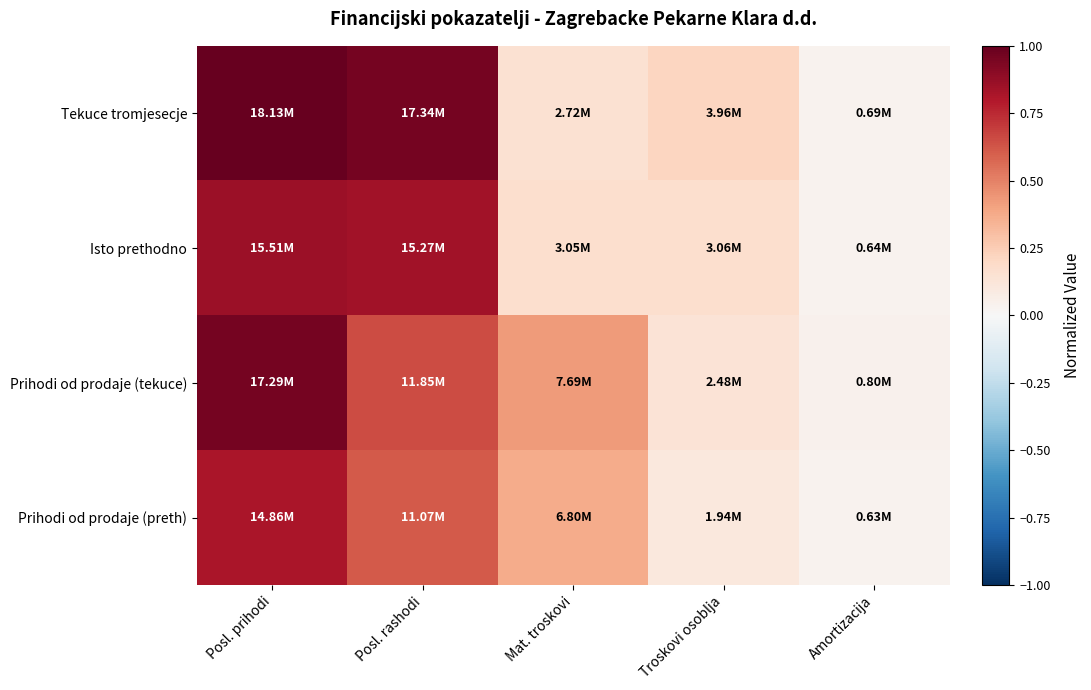

Which series has the largest total across all categories?

Tekuce tromjesecje